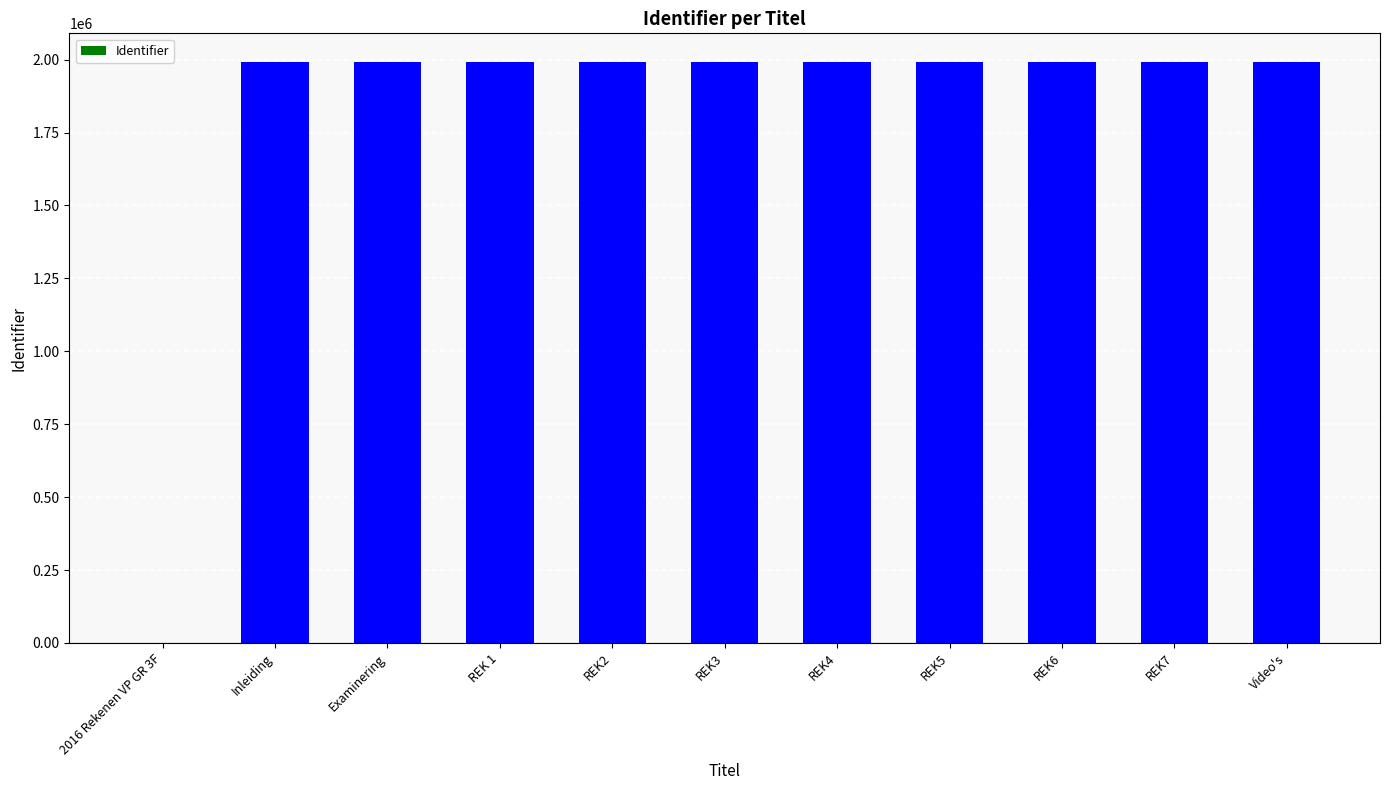

What is the sum of all values?

19905810